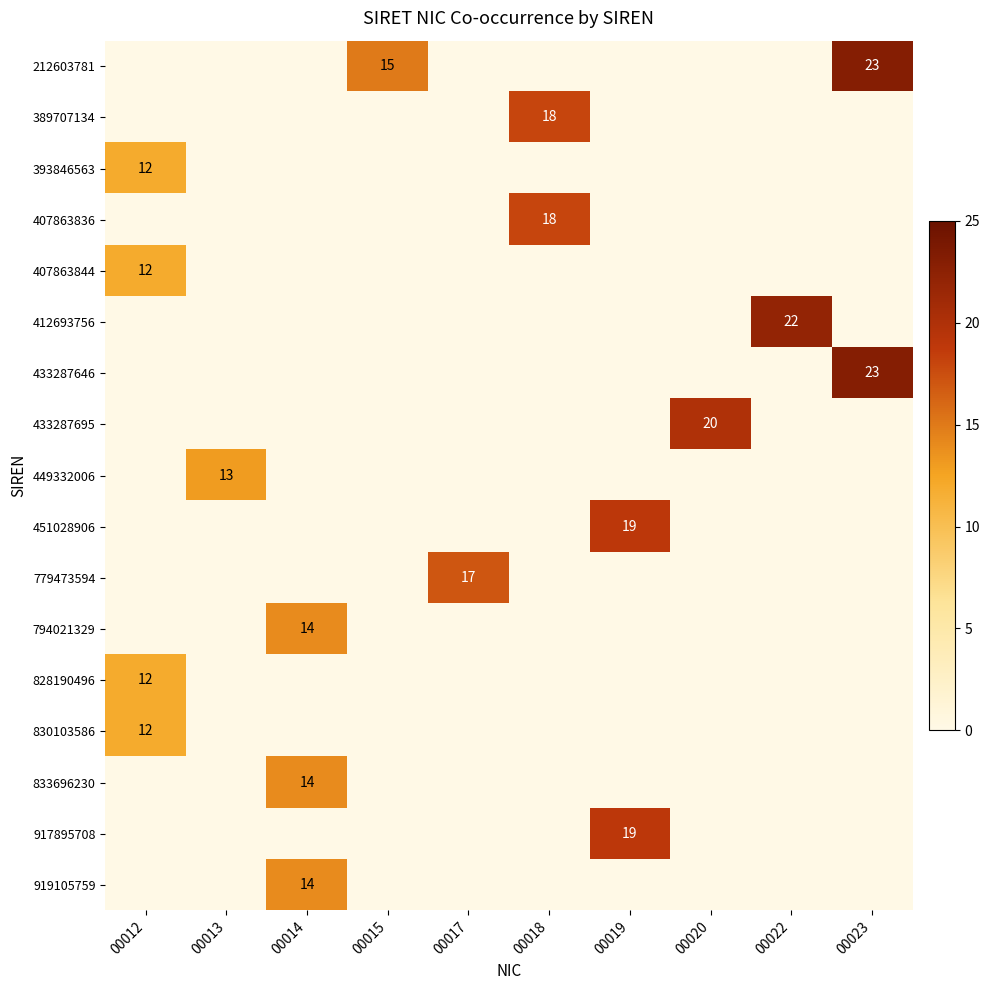

Which has a higher value, 00019 or 00018?

00019